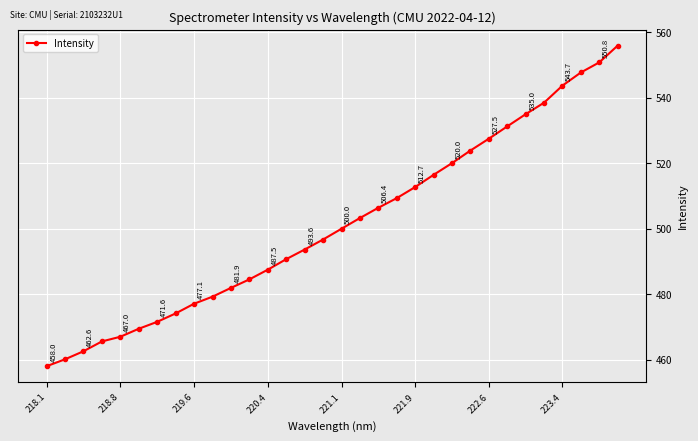

True or false: there are more than 1 points higher than both neighbors.

False